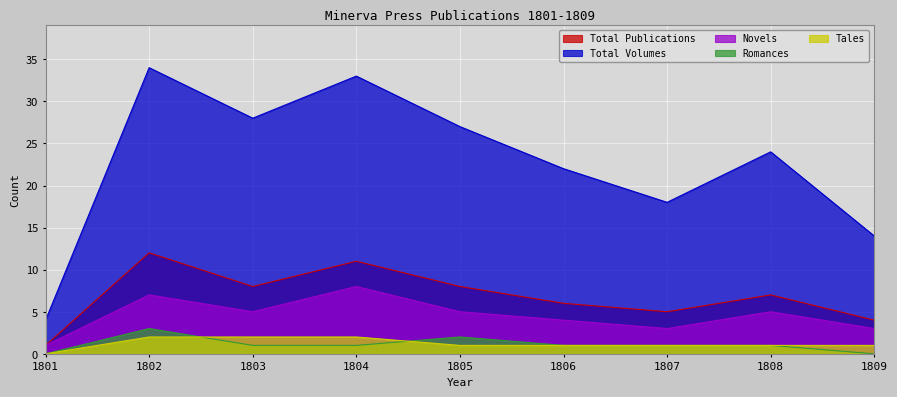

What is the spread (max minus min) of values at 1809?

14